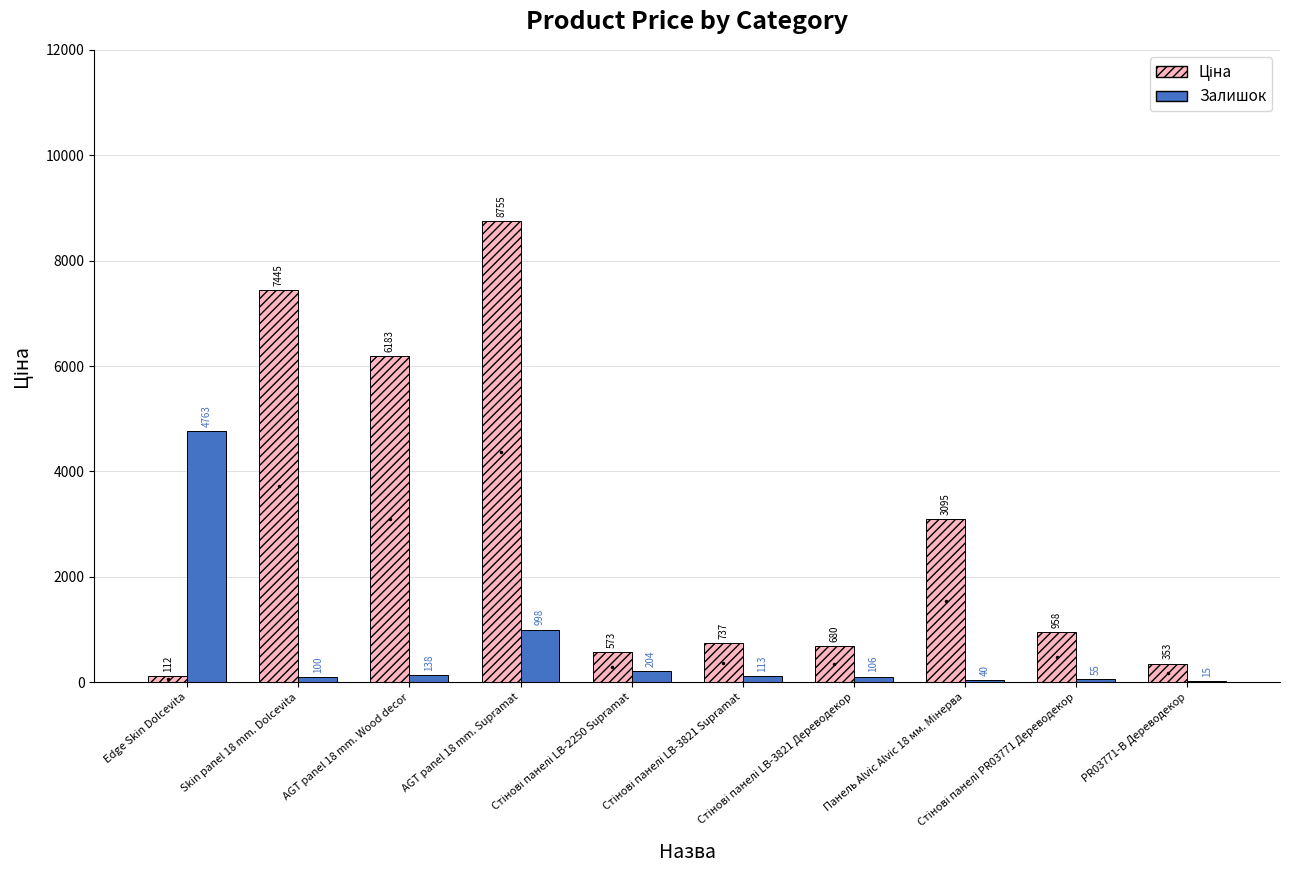

How many series are shown in this chart?

2